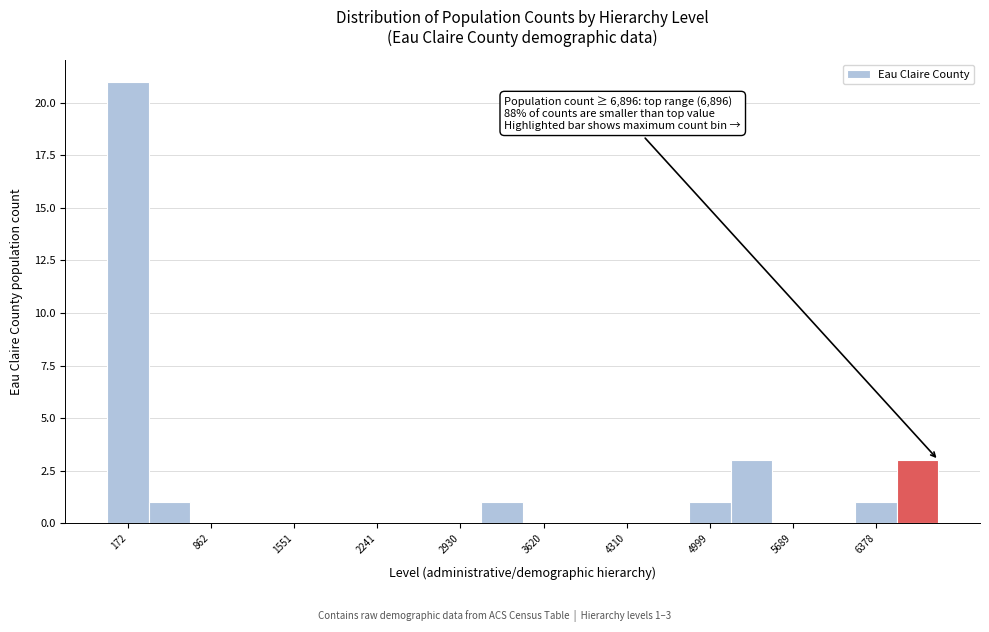

Read against the x-axis, roughly where is the centre of the tallest bar?

200